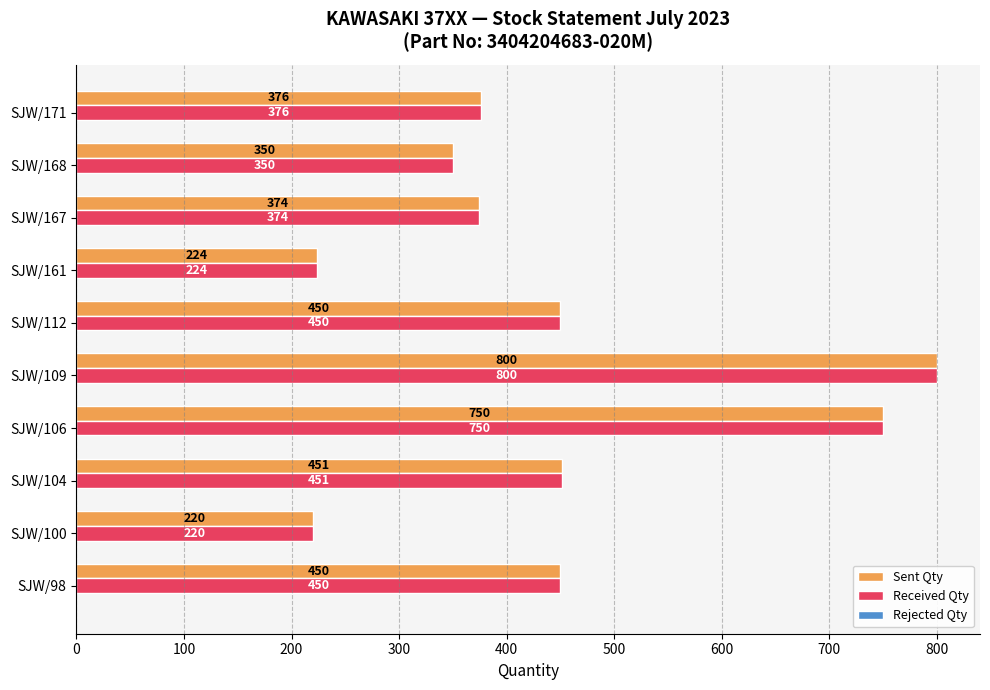

What is the sum of the Received Qty values at SJW/161 and SJW/109?

1024